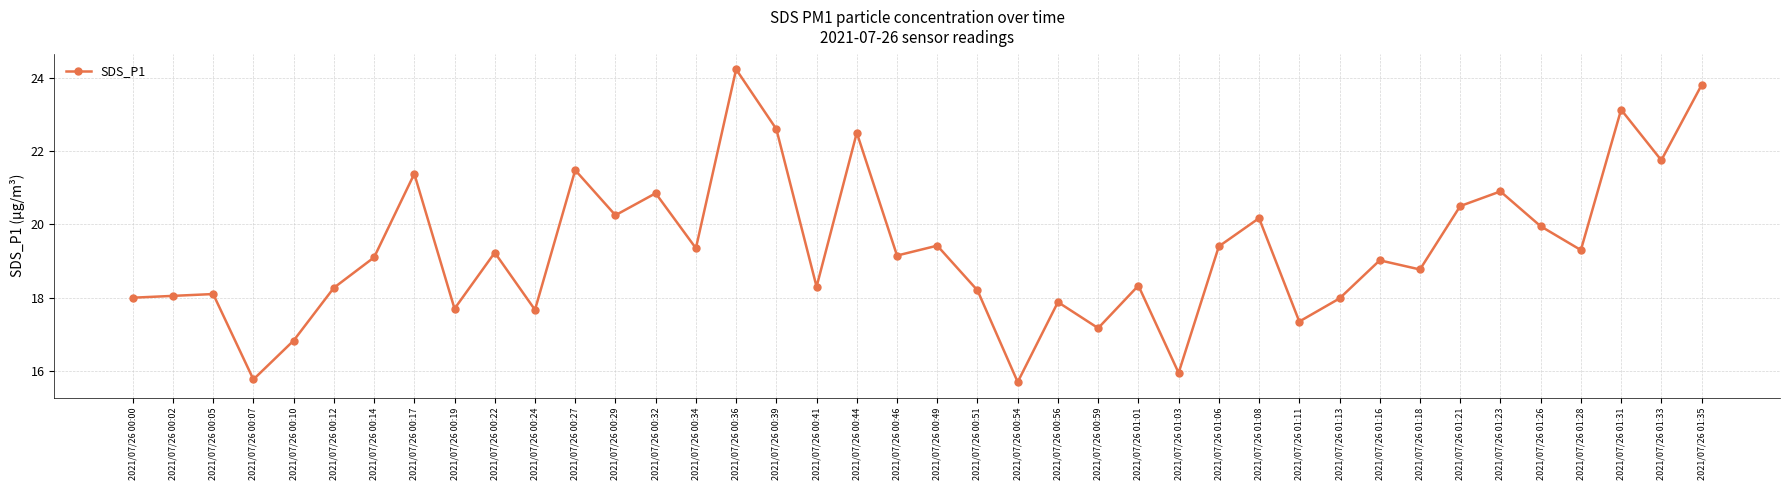

What is the value of the 34th point from the left?

20.5